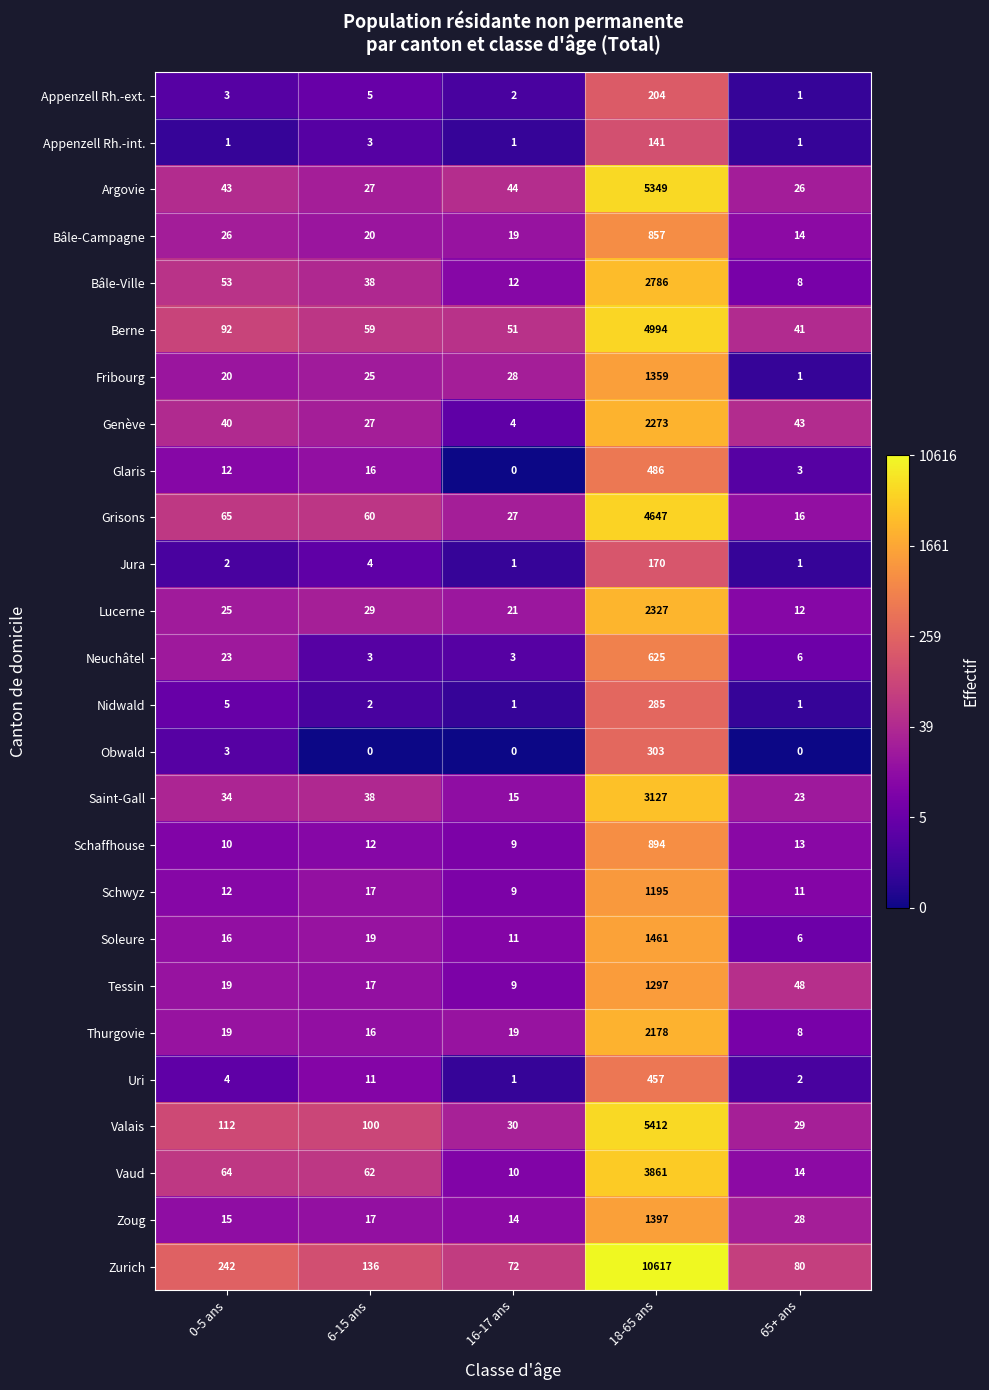

How many categories are shown in the chart?

5